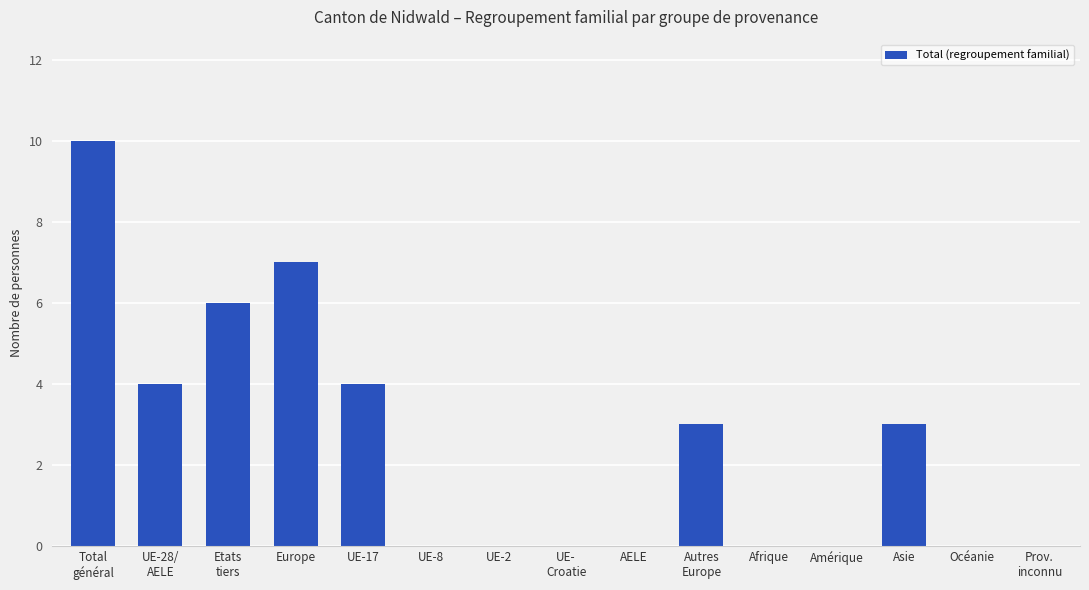

What is the sum of all values?

37